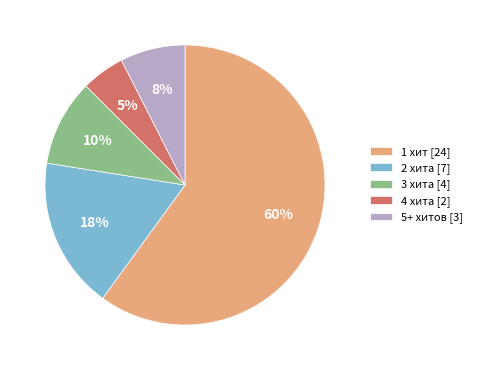

Do 2 хита [7] and 3 хита [4] together represent more than half of the pie?

No